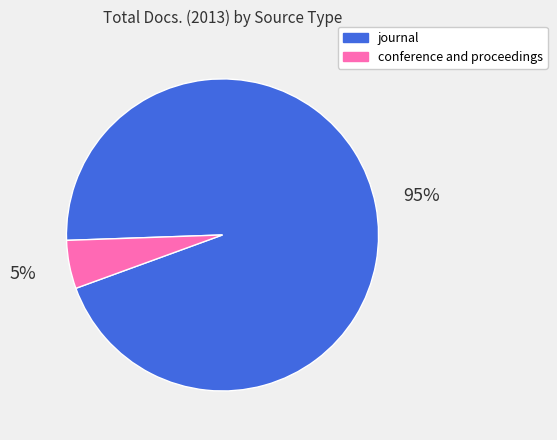

Rank the categories by value from highest to lowest.

journal, conference and proceedings